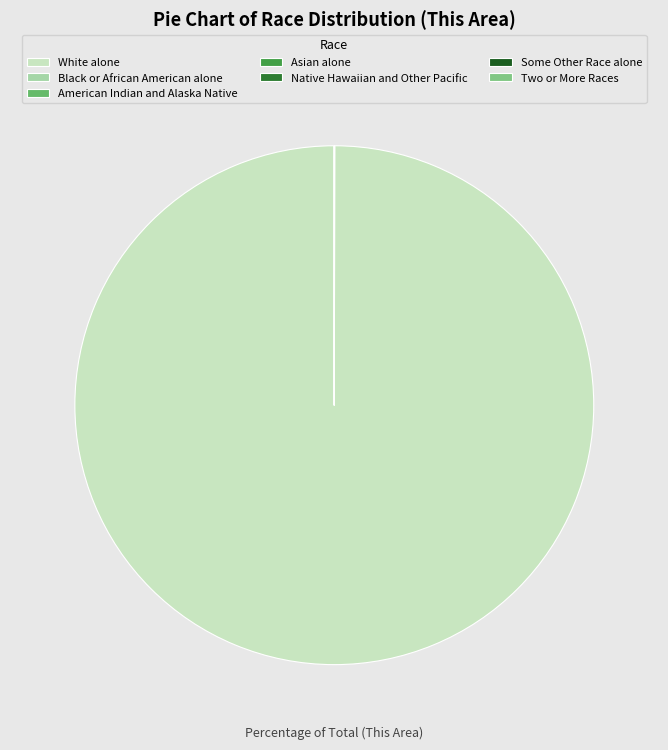

What is the smallest slice in the pie chart?

Native Hawaiian and Other Pacific